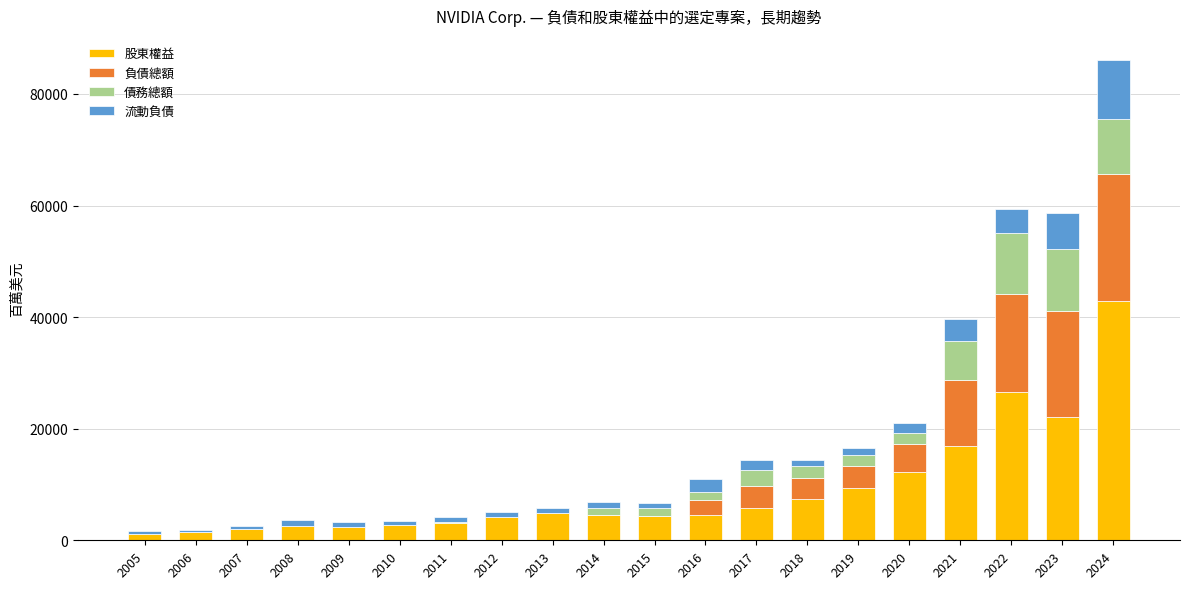

At which category is the sum across all series the highest?

2024